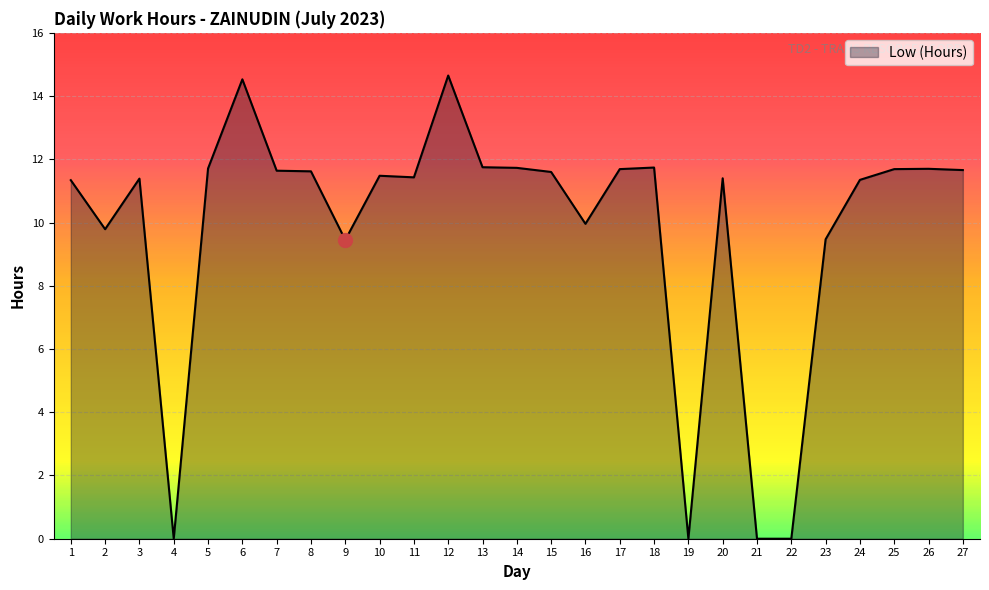

What is the maximum value shown in the chart?

14.7